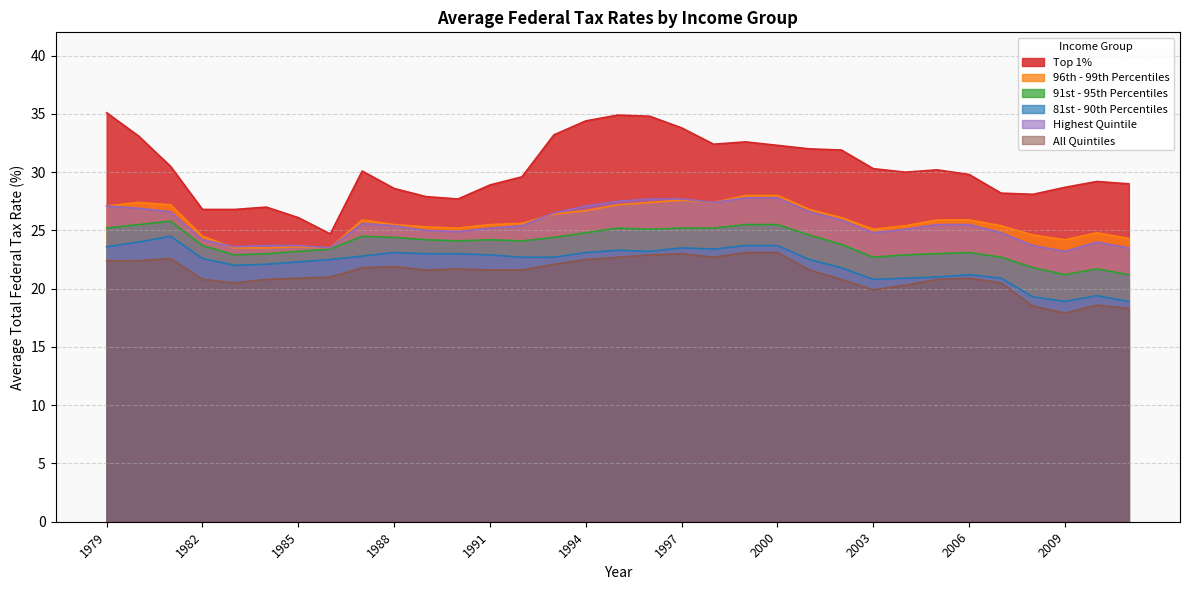

Which series has the widest spread of values?

Top 1%